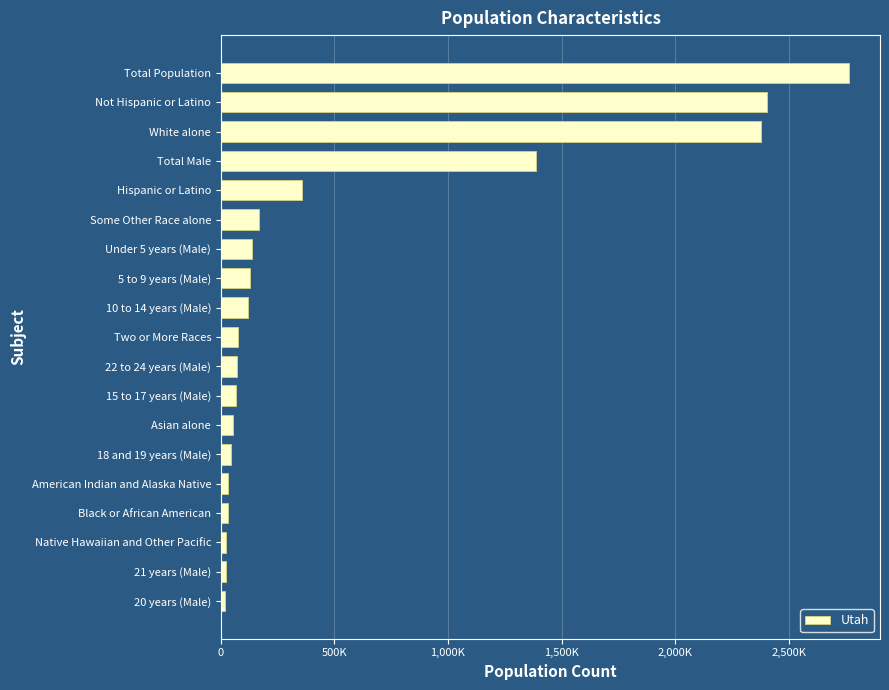

What is the smallest value displayed?

18656